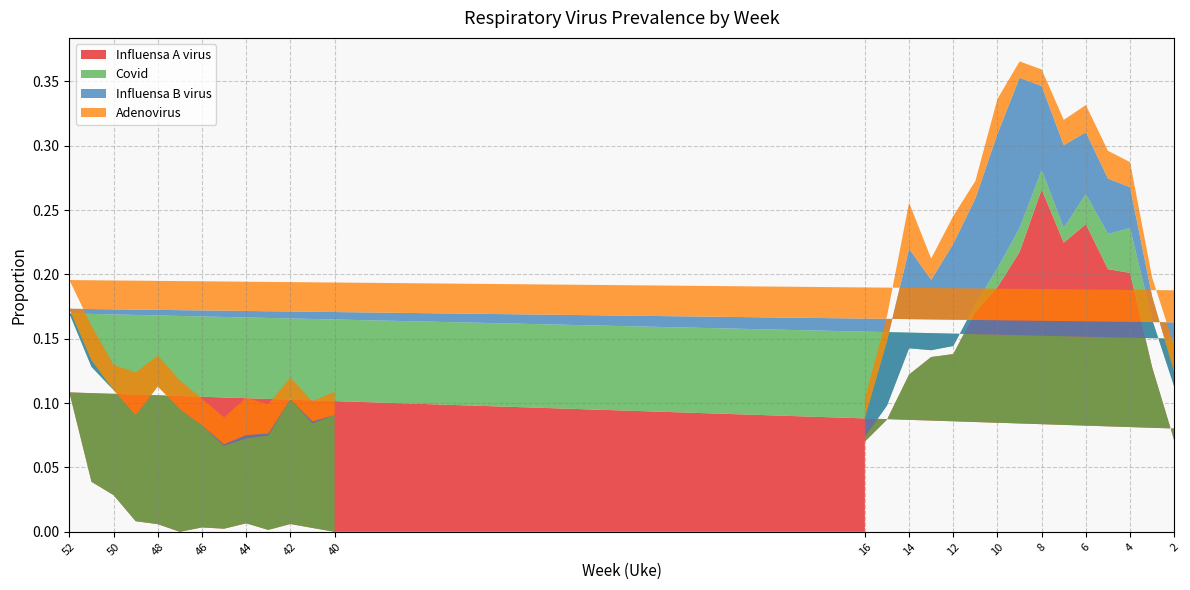

Reading left to right, what are all the values shown in this chart?

Influensa A virus: 0.0	0.0	0.0	0.0	0.0	0.0	0.0	0.0	0.0	0.0	0.0	0.0	0.1	0.1	0.1	0.1	0.2	0.2	0.2	0.2	0.3	0.2	0.2	0.2	0.1	0.1	0.1	0.1	0.1
Covid: 0.1	0.1	0.1	0.1	0.1	0.1	0.1	0.1	0.1	0.1	0.1	0.1	0.1	0.1	0.0	0.0	0.0	0.0	0.0	0.0	0.0	0.0	0.0	0.0	0.0	0.0	0.0	0.0	0.0
Influensa B virus: 0.0	0.0	0.0	0.0	0.0	0.0	0.0	0.0	0.0	0.0	0.0	0.0	0.0	0.0	0.0	0.0	0.0	0.0	0.0	0.1	0.1	0.1	0.1	0.1	0.1	0.1	0.1	0.1	0.0
Adenovirus: 0.0	0.0	0.0	0.0	0.0	0.0	0.0	0.0	0.0	0.0	0.0	0.0	0.0	0.0	0.0	0.0	0.0	0.0	0.0	0.0	0.0	0.0	0.0	0.0	0.0	0.0	0.0	0.0	0.0